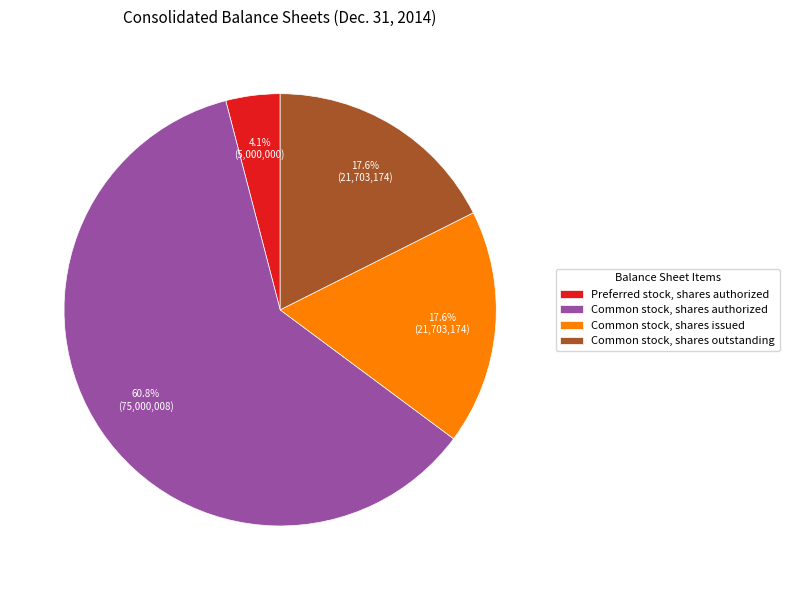

Which has a higher value, Common stock, shares issued or Preferred stock, shares authorized?

Common stock, shares issued